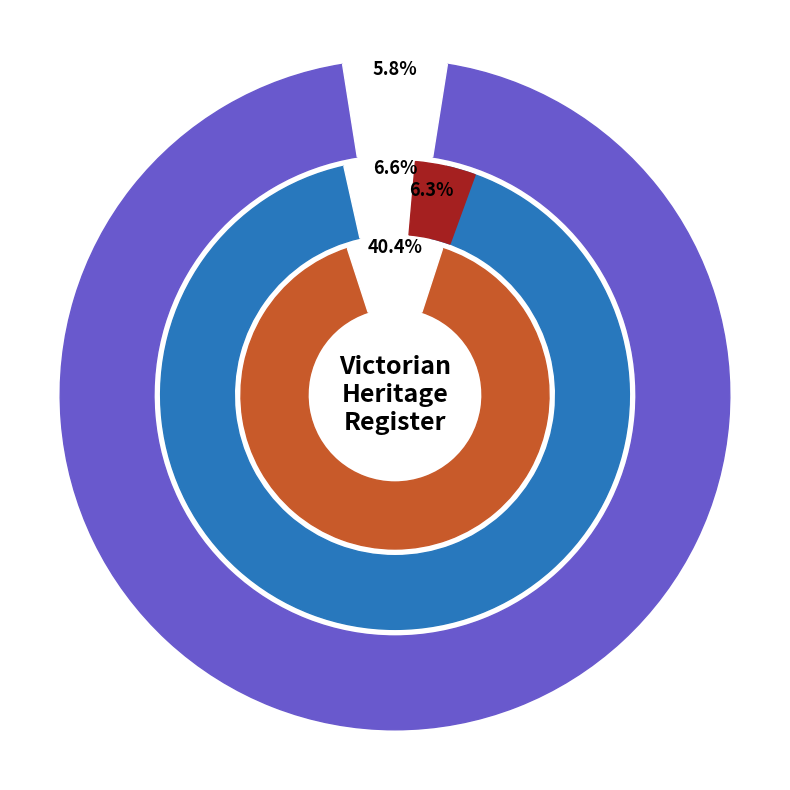

To the nearest percent, what is the difference between the EMILY MCPHERSON COLLEGE and FORMER ESSENDON TECHNICAL SCHOOL slice percentages?

1%